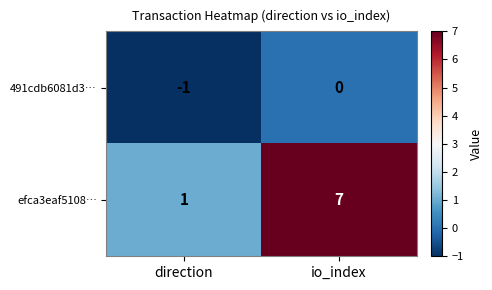

How many values in the efca3eaf5108… series are below 7?

1